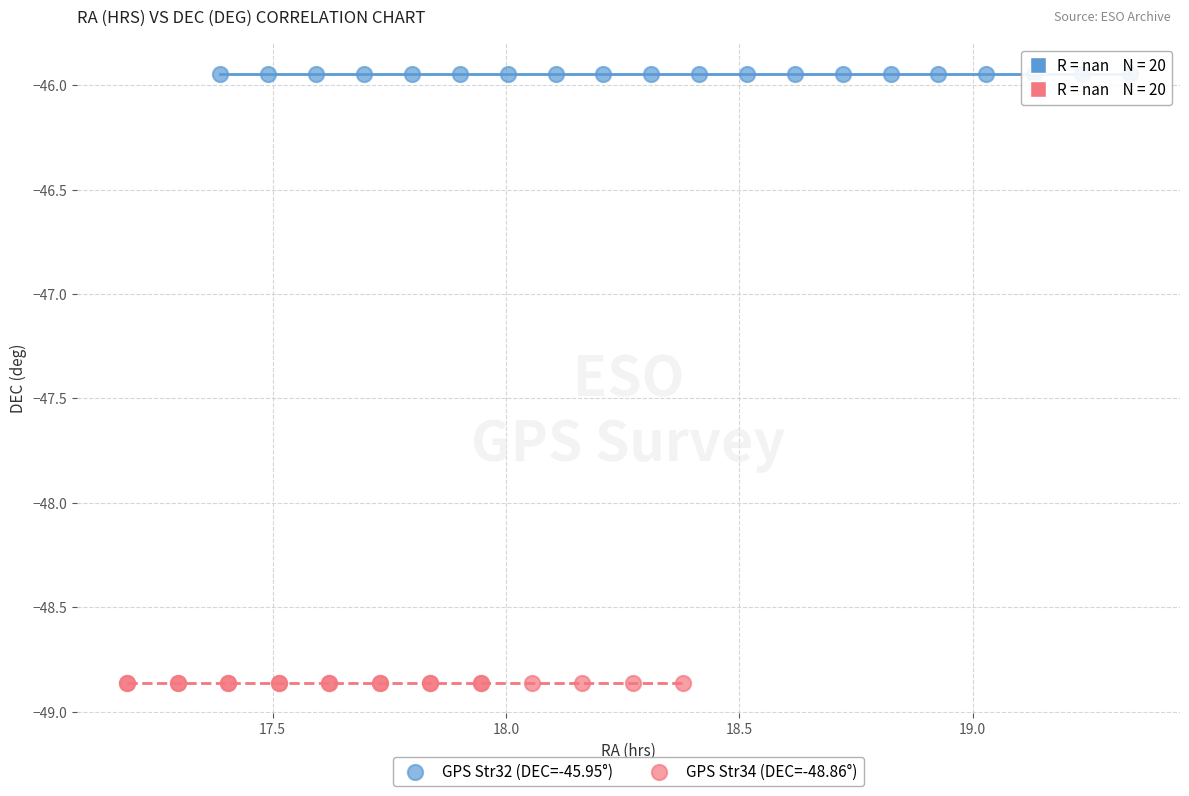

Which series contains the lowest Y value?

GPS Str34 (DEC=-48.86°)